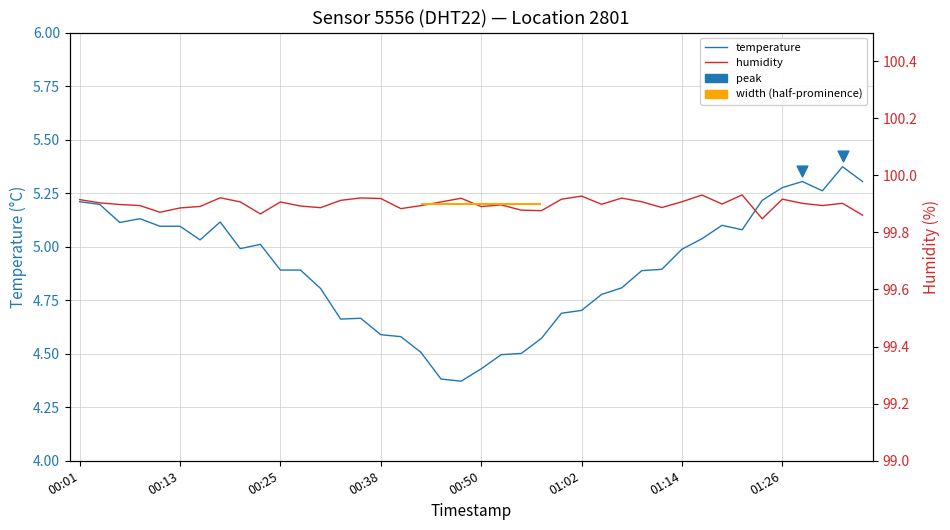

Which has a higher value, 00:28 or 00:03?

00:03